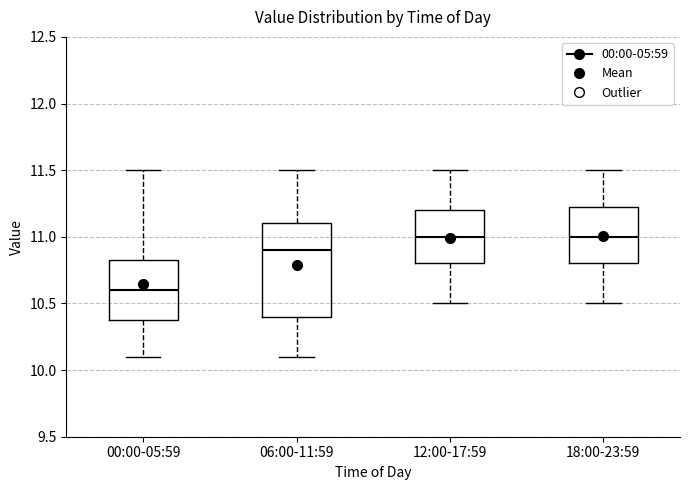

Comparing the boxes themselves (not the whiskers), which one is the tallest?

06:00-11:59